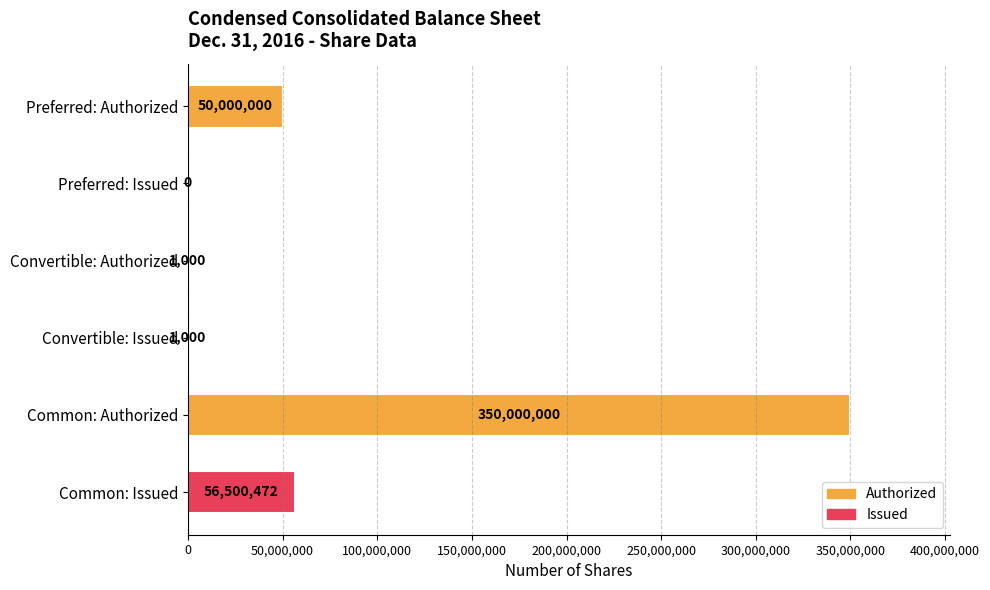

The value at Preferred: Authorized is 18008215. True or false?

False